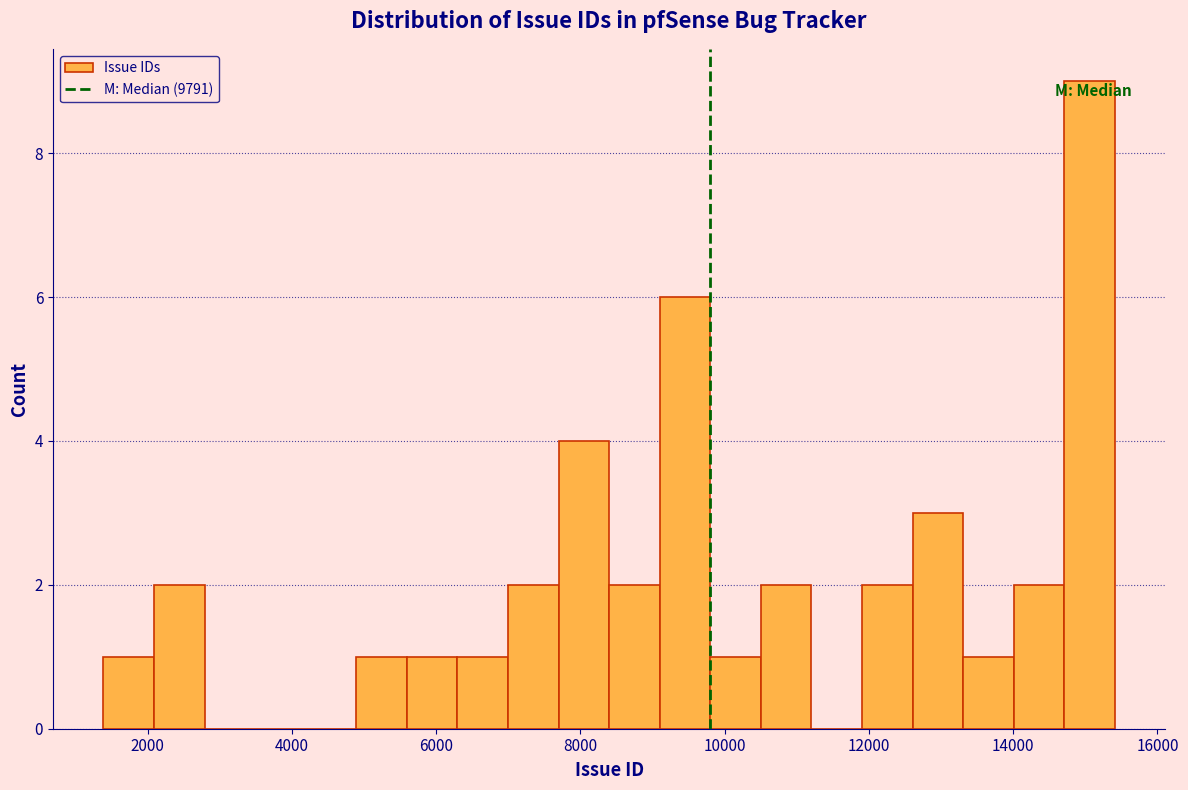

Read against the x-axis, roughly where is the centre of the tallest bar?

15000